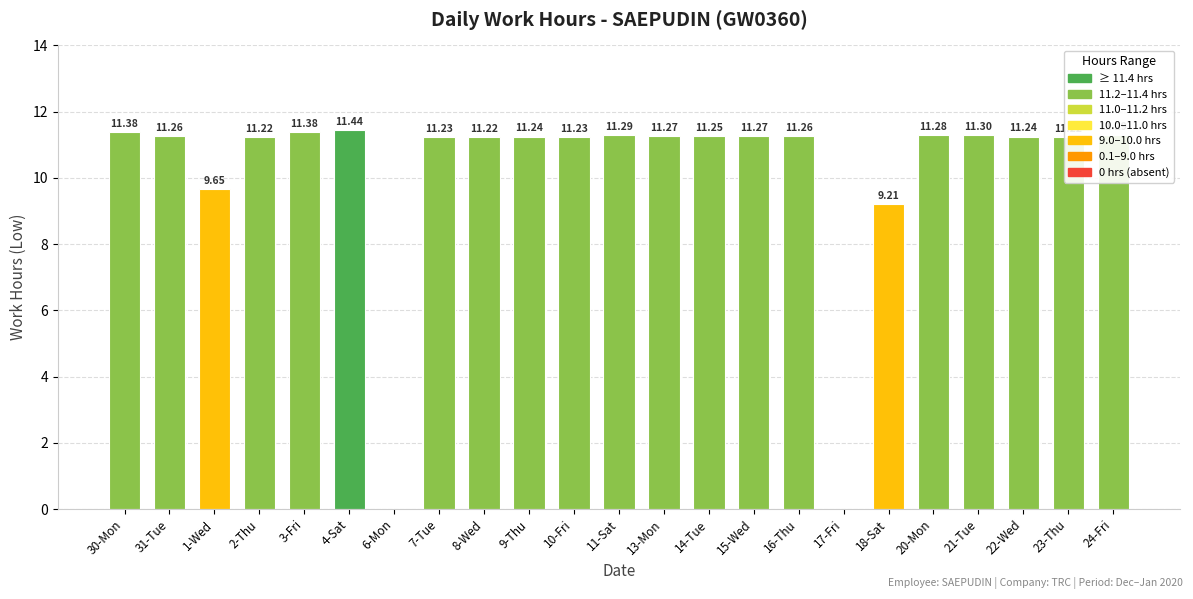

At which label is the value closest to 5?

18-Sat